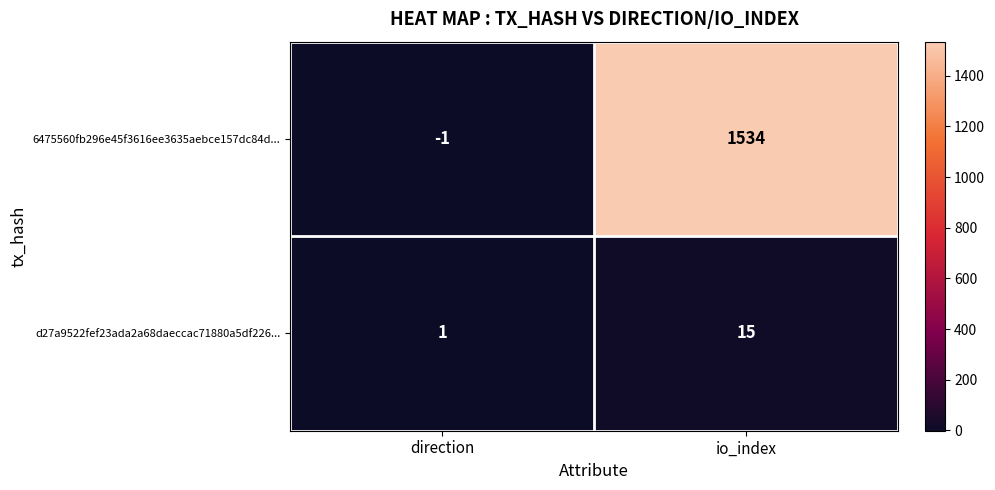

At how many categories does at least one series exceed 1201?

1